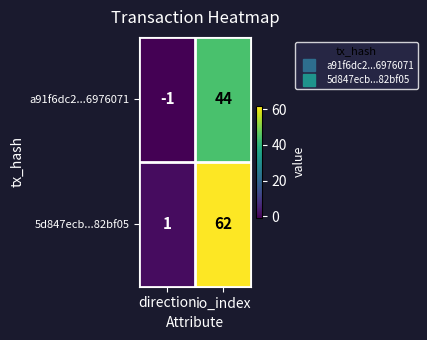

What is the spread (max minus min) of values at io_index?

18